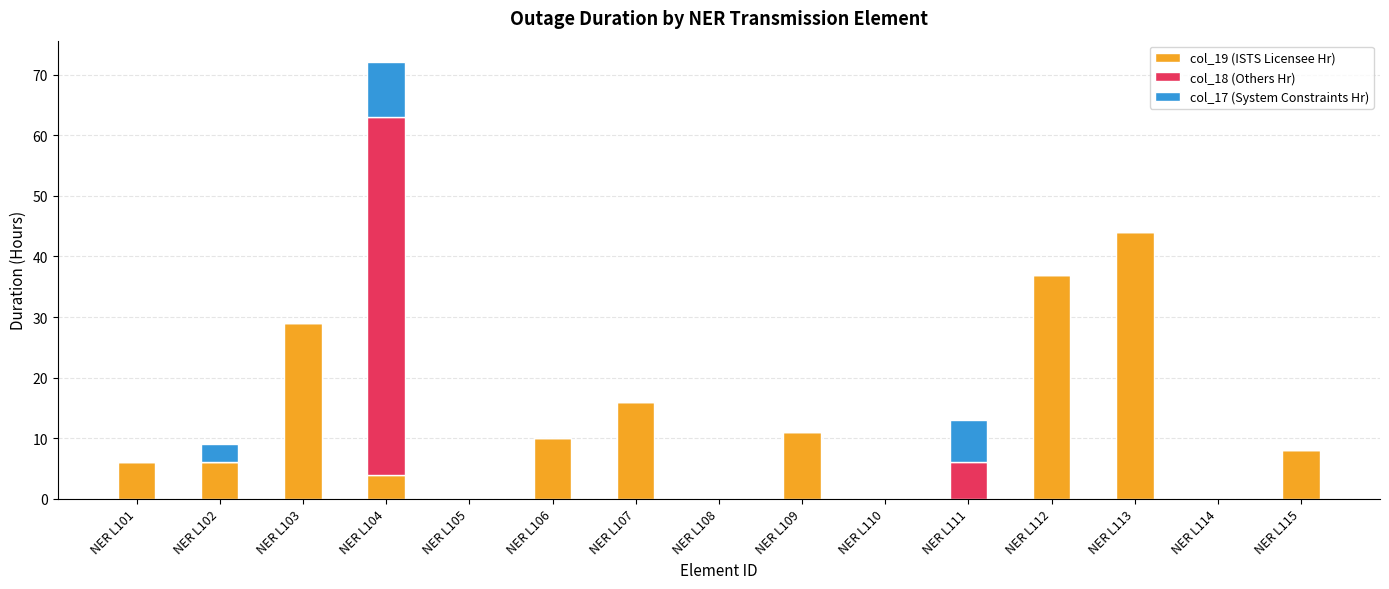

The value of col_19 (ISTS Licensee Hr) at NER L111 is 0. True or false?

True